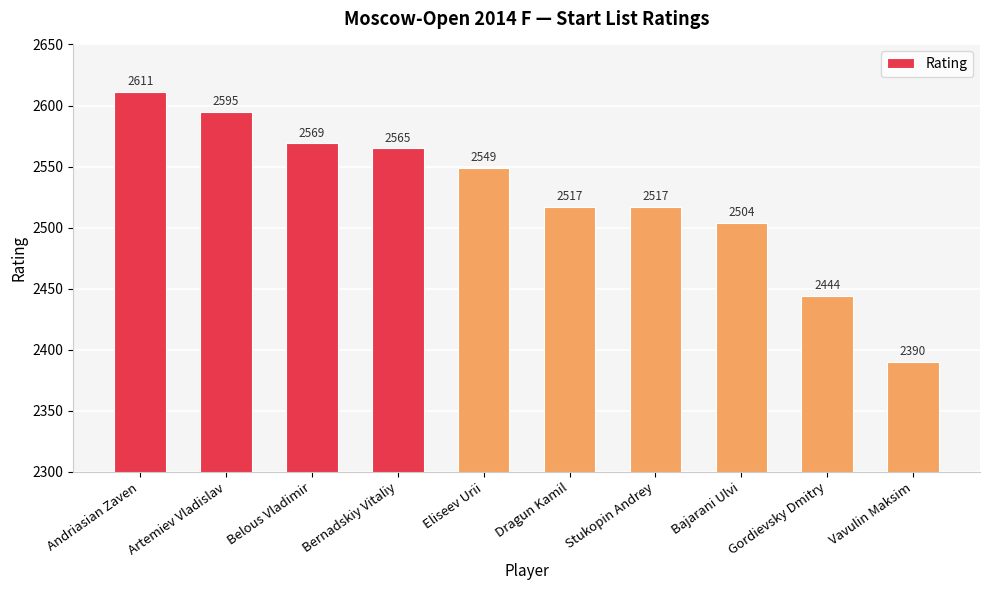

Which label corresponds to the largest value in the chart?

Andriasian Zaven